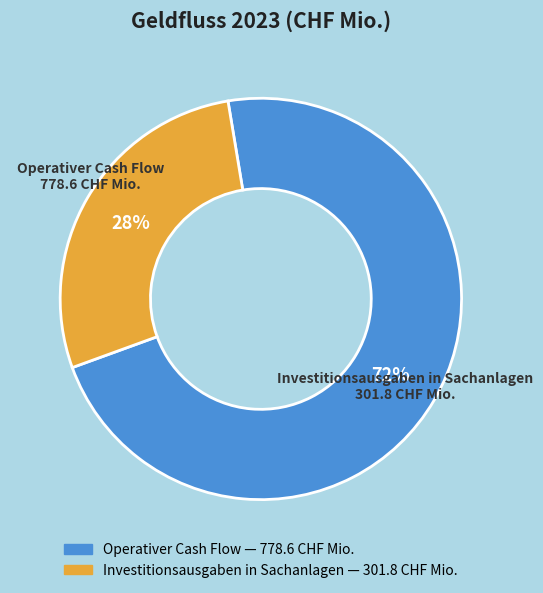

Is there any slice that represents more than half of the pie?

Yes